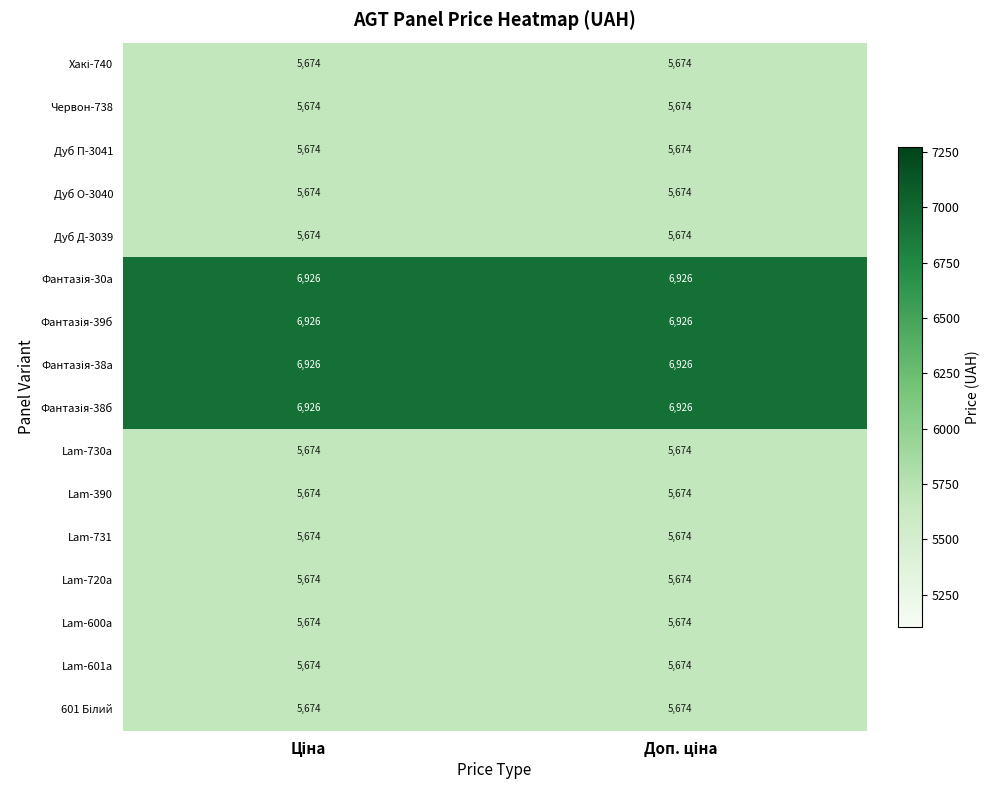

What is the average value of the Дуб О-3040 series?

5674